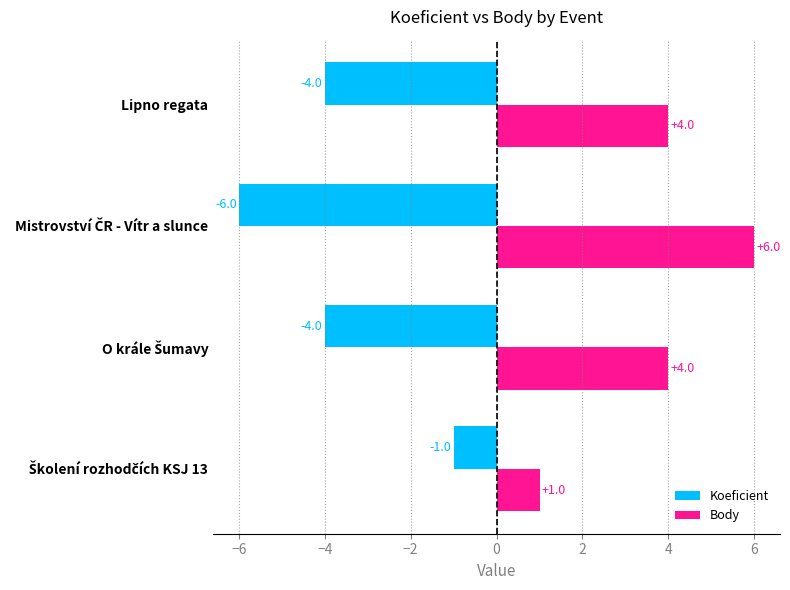

Rank the series by their average value, from lowest to highest.

Koeficient, Body